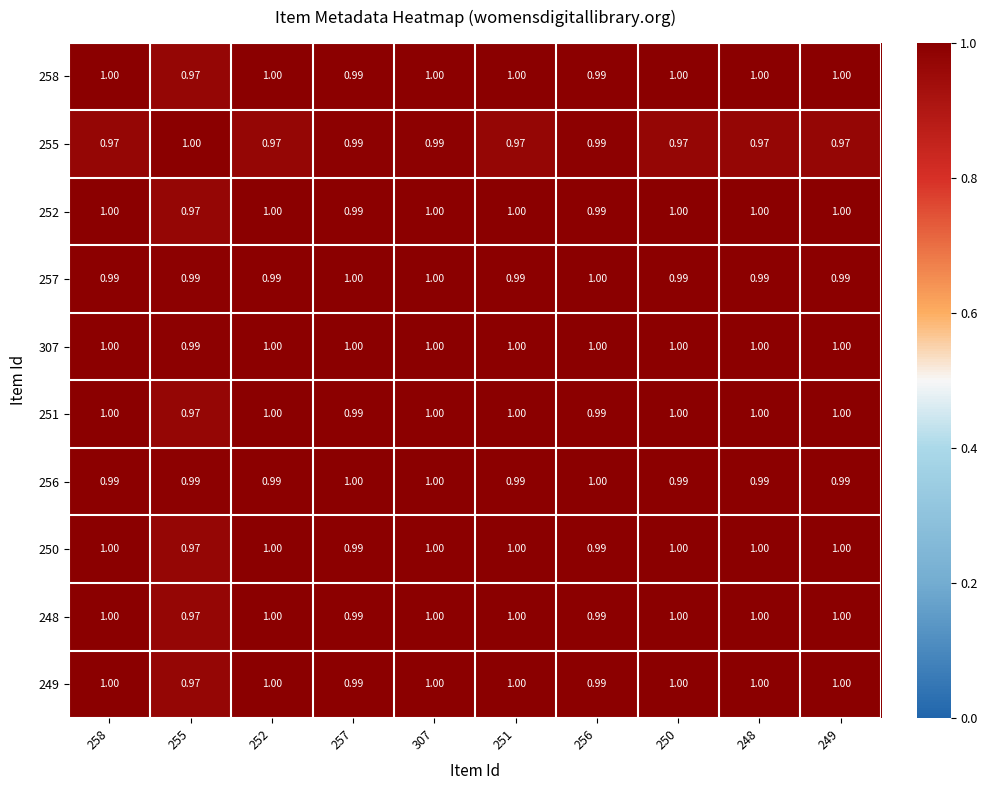

Is the value of 307 at 257 greater than the value of 251 at 255?

Yes